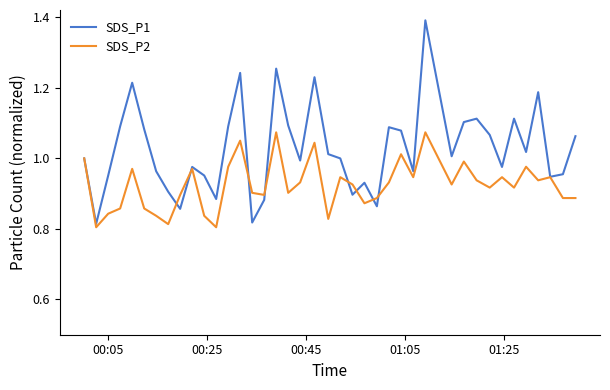

Rank the series by their maximum value, from lowest to highest.

SDS_P2, SDS_P1